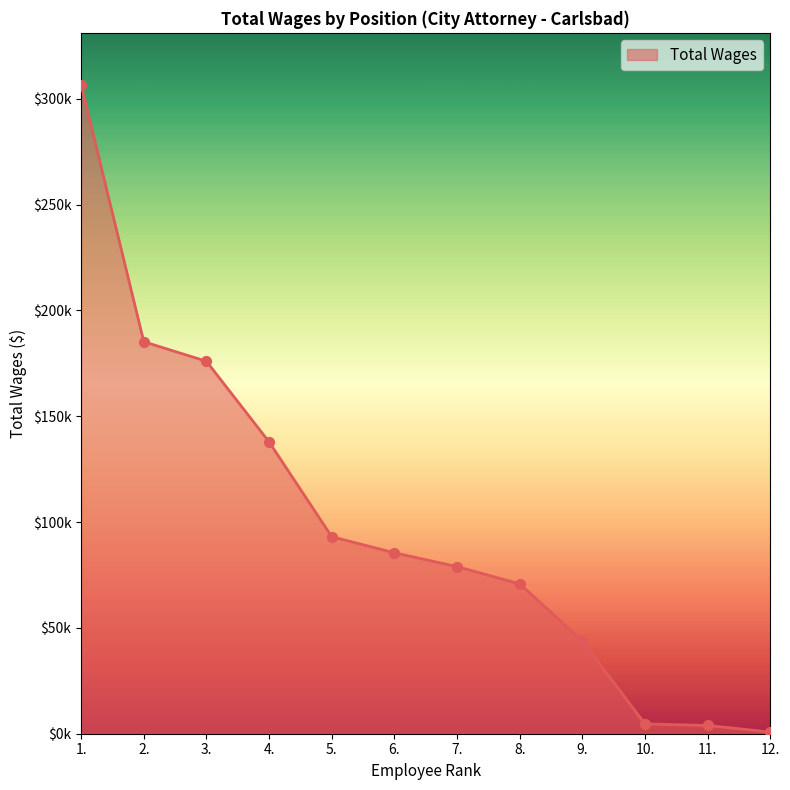

What is the change in value from 6. to 12.?

-84710